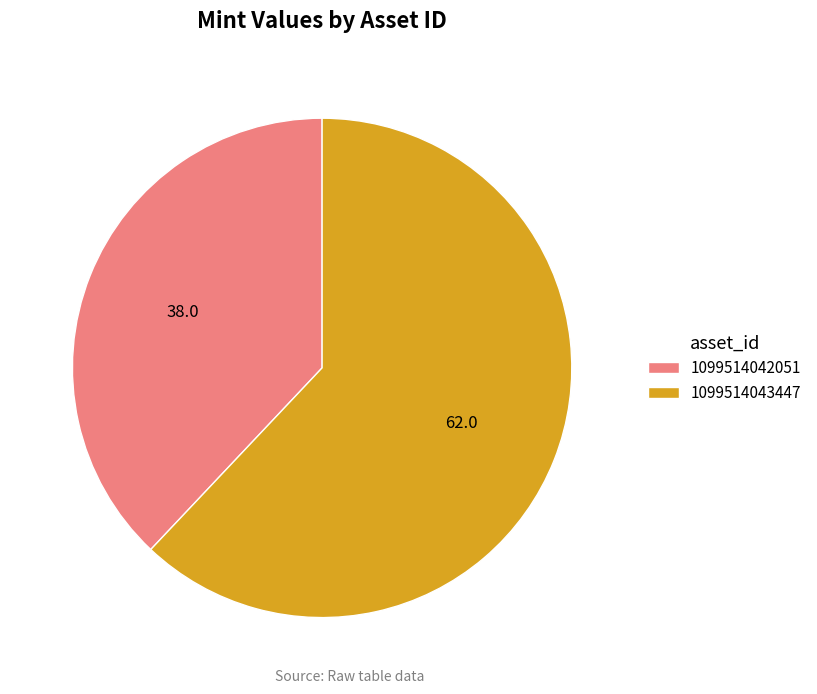

Is it true that 1099514043447 is 69% of the pie?

False